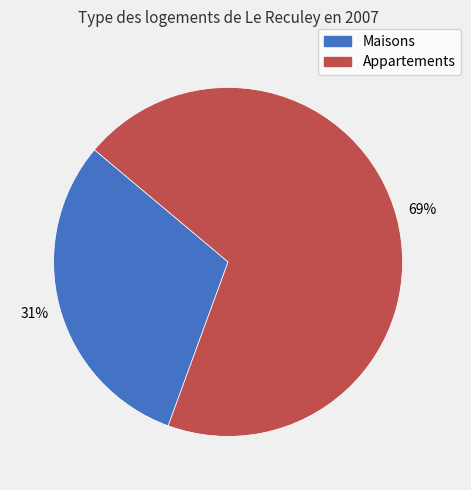

To the nearest percent, what portion does Maisons represent?

31%